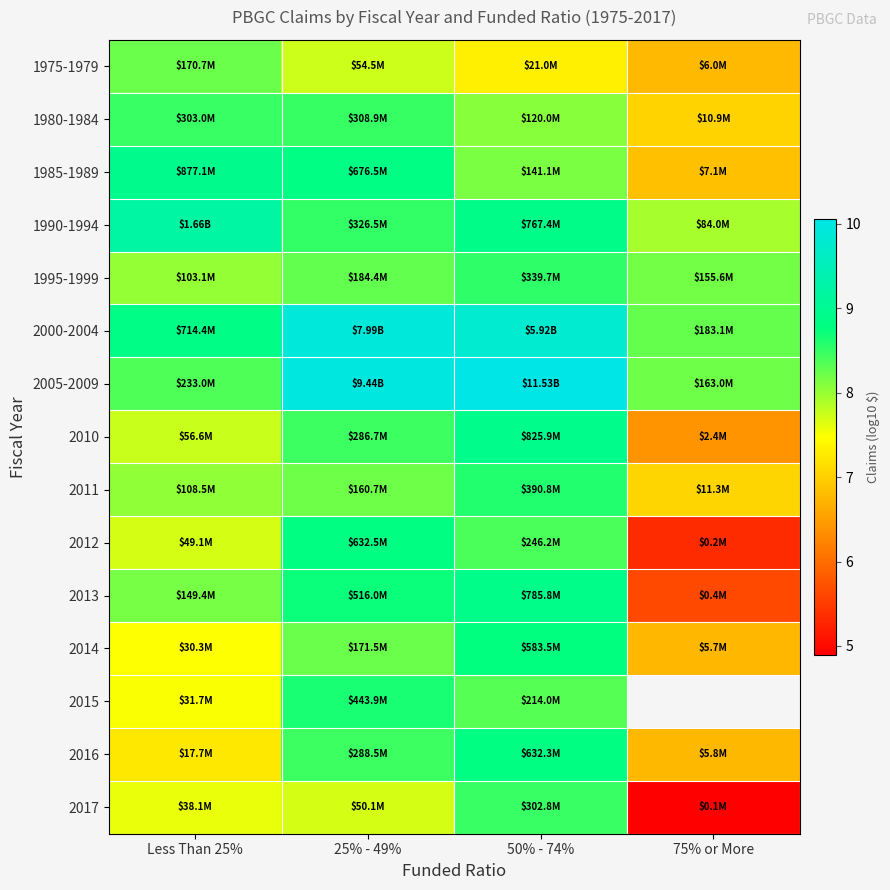

How many categories are shown in the chart?

4